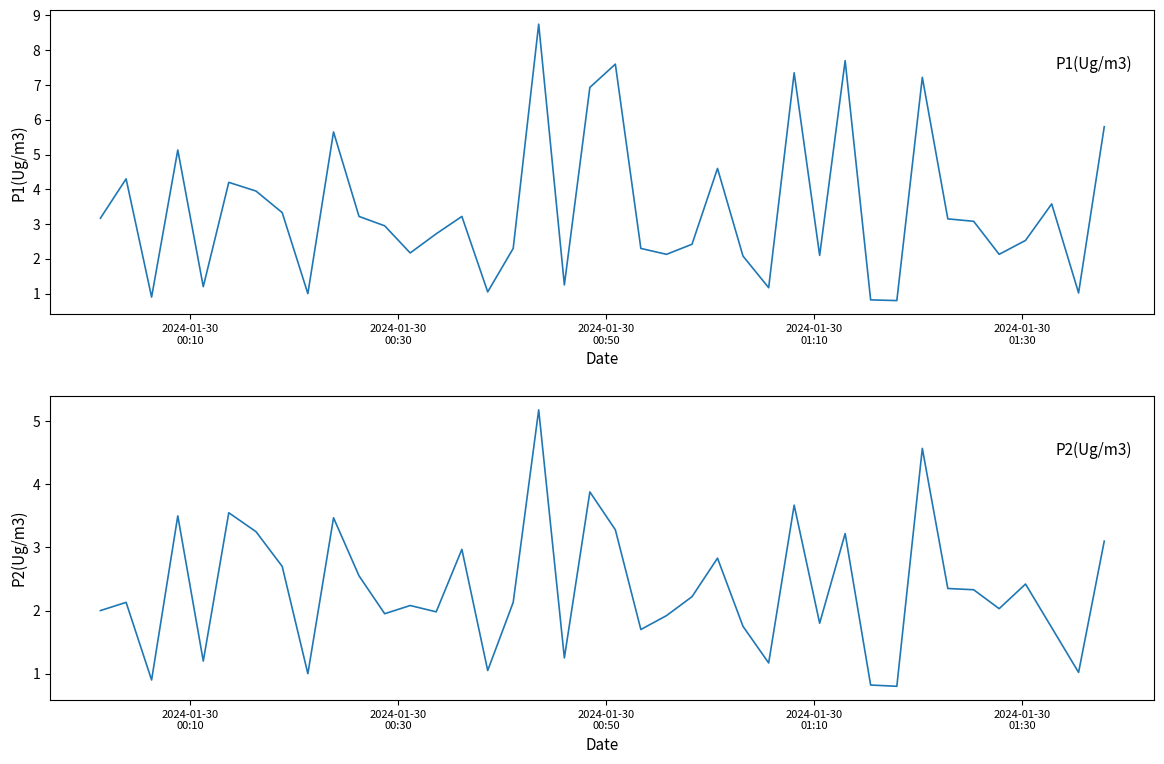

True or false: P2(Ug/m3) and P1(Ug/m3) cross at least once.

False